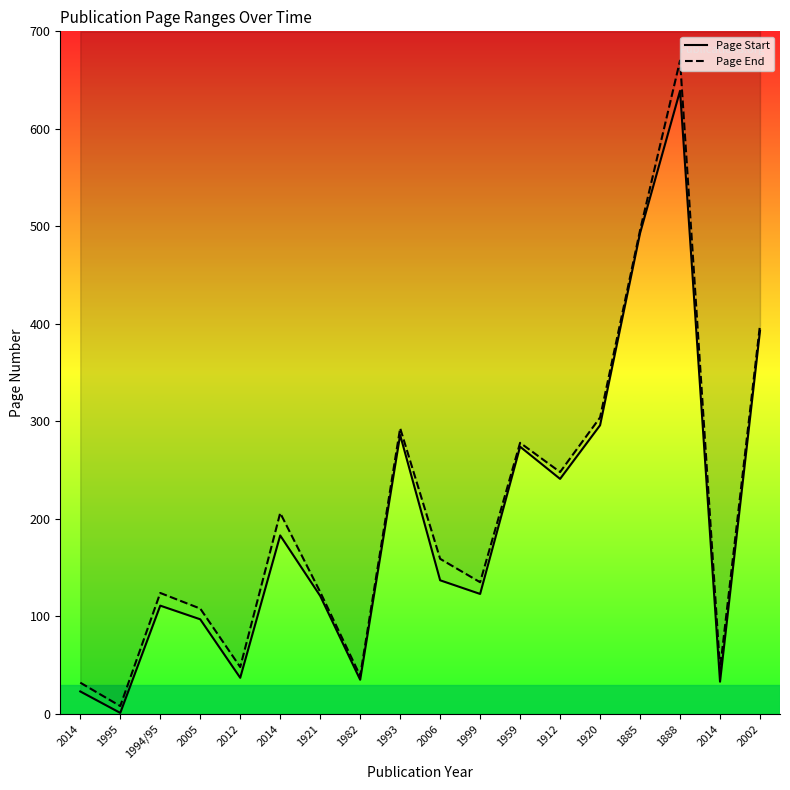

Does the chart have visible grid lines?

No